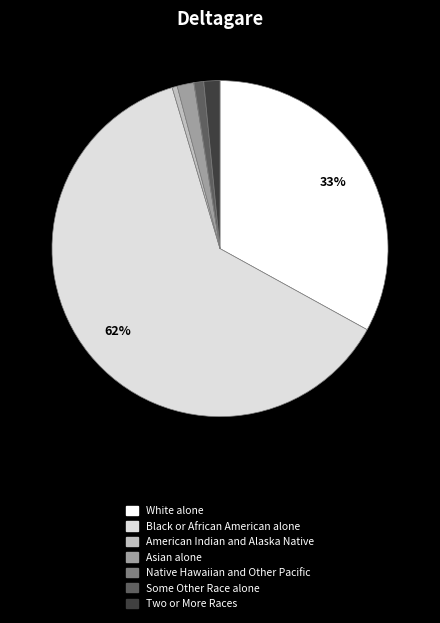

To the nearest percent, what percentage of the pie is Two or More Races?

2%